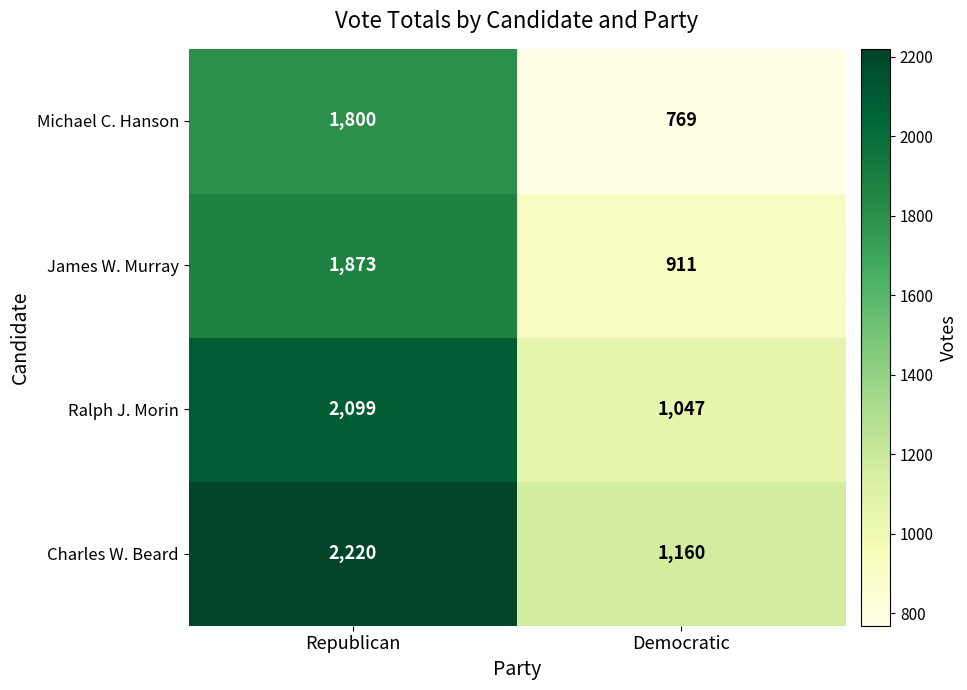

Reading left to right, what are all the values shown in this chart?

Michael C. Hanson: 1800	769
James W. Murray: 1873	911
Ralph J. Morin: 2099	1047
Charles W. Beard: 2220	1160